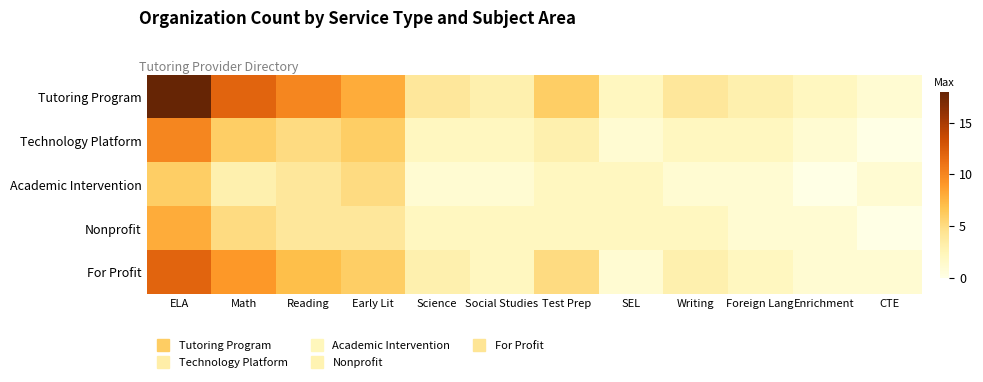

Rank the series at Writing from lowest to highest value.

Academic Intervention, Technology Platform, Nonprofit, For Profit, Tutoring Program